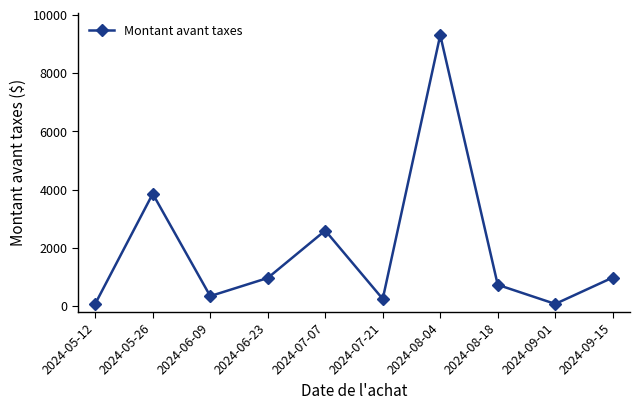

How many points are higher than both their immediate neighbors (excluding endpoints)?

3